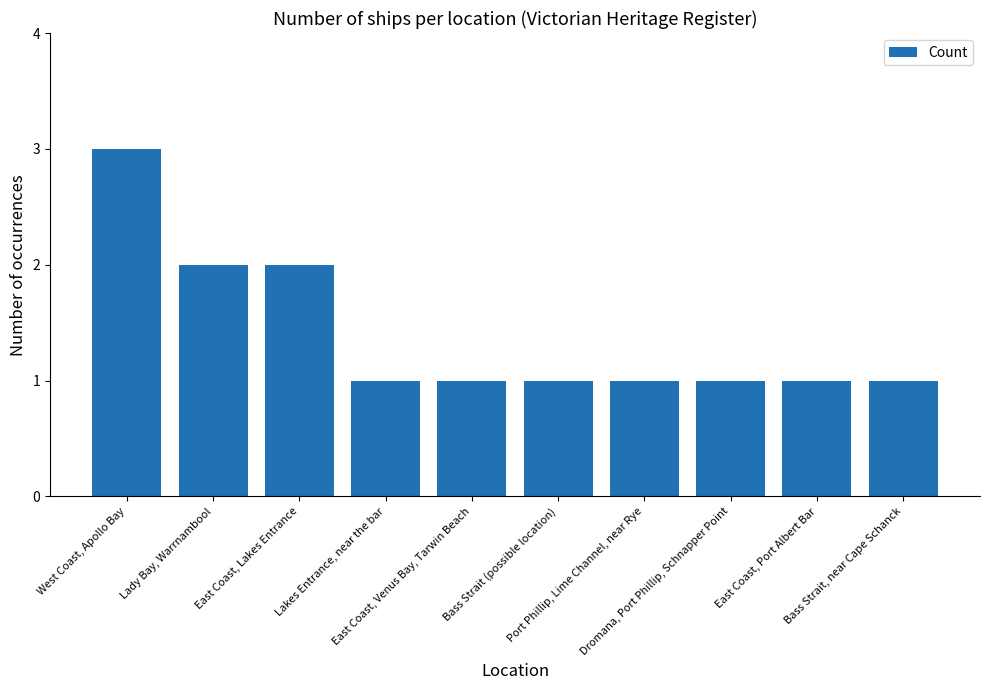

Reading right to left, extract all data points from this chart.

1	1	1	1	1	1	1	2	2	3